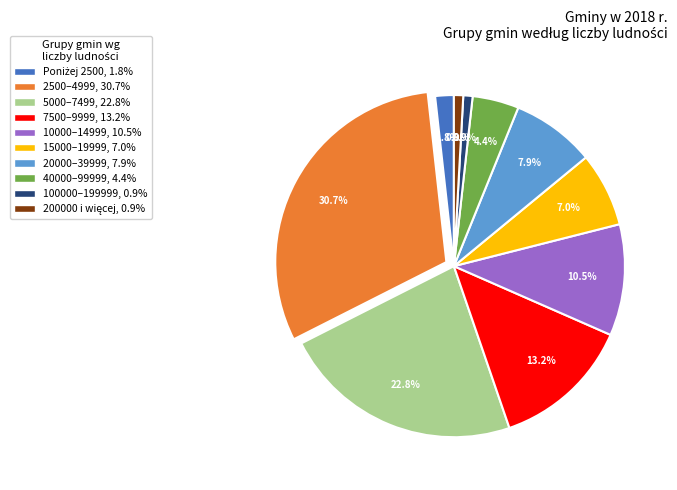

Do 5000–7499 and 7500–9999 together represent more than half of the pie?

No